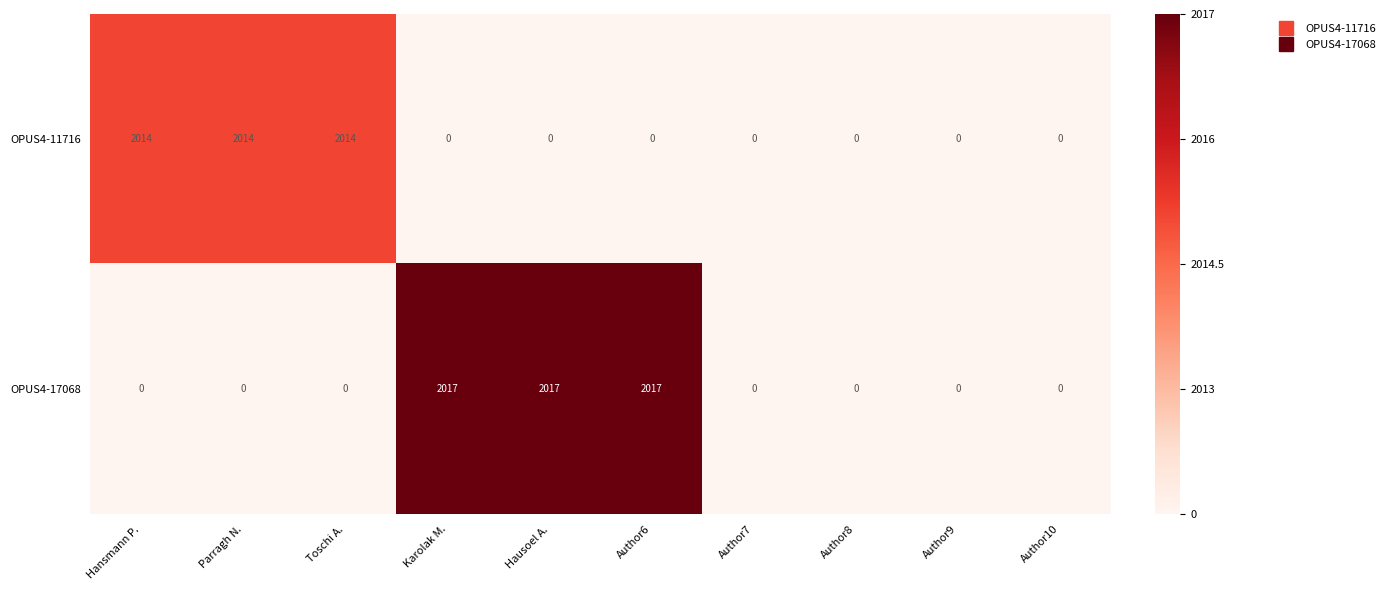

Reading right to left, extract all data points from this chart.

OPUS4-11716: 0	0	0	0	0	0	0	2014	2014	2014
OPUS4-17068: 0	0	0	0	2017	2017	2017	0	0	0